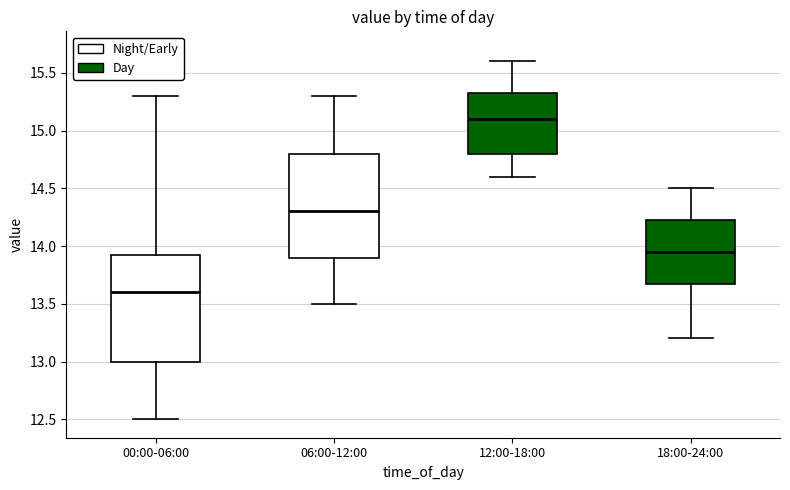

Reading left to right, transcribe this box plot: for each box, give where its median line is, the range the box spans, and where its two whiskers end, as read against the y-axis. The values are not printed on the chart, so give them approximately, as read against the axis.

00:00-06:00: median 13.60, box 13.00 to 13.95, whiskers 12.50 to 15.30
06:00-12:00: median 14.30, box 13.90 to 14.80, whiskers 13.50 to 15.30
12:00-18:00: median 15.10, box 14.80 to 15.35, whiskers 14.60 to 15.60
18:00-24:00: median 13.95, box 13.70 to 14.25, whiskers 13.20 to 14.50